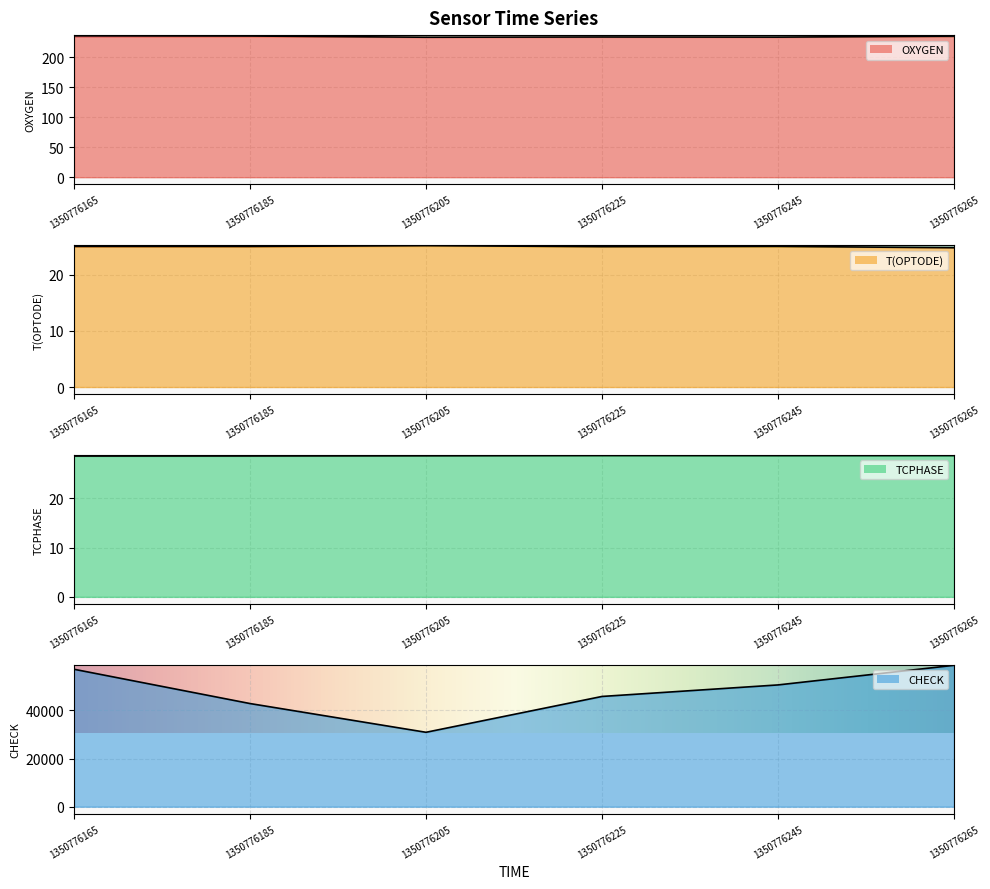

What is the sum of all T(OPTODE) values?

150.2